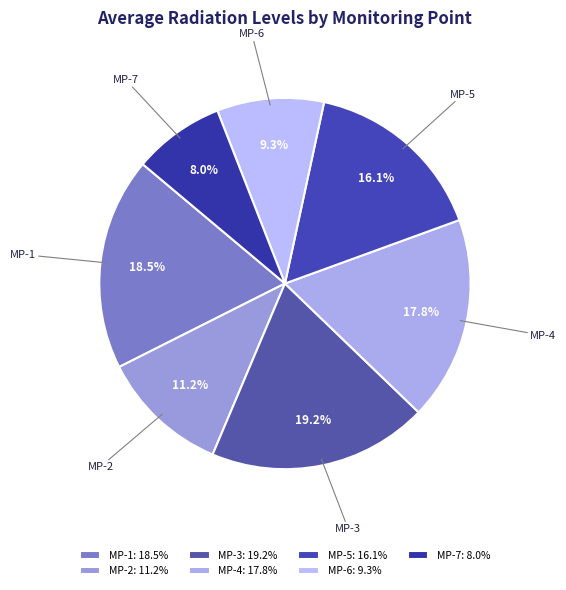

Which slice is the largest?

MP-3